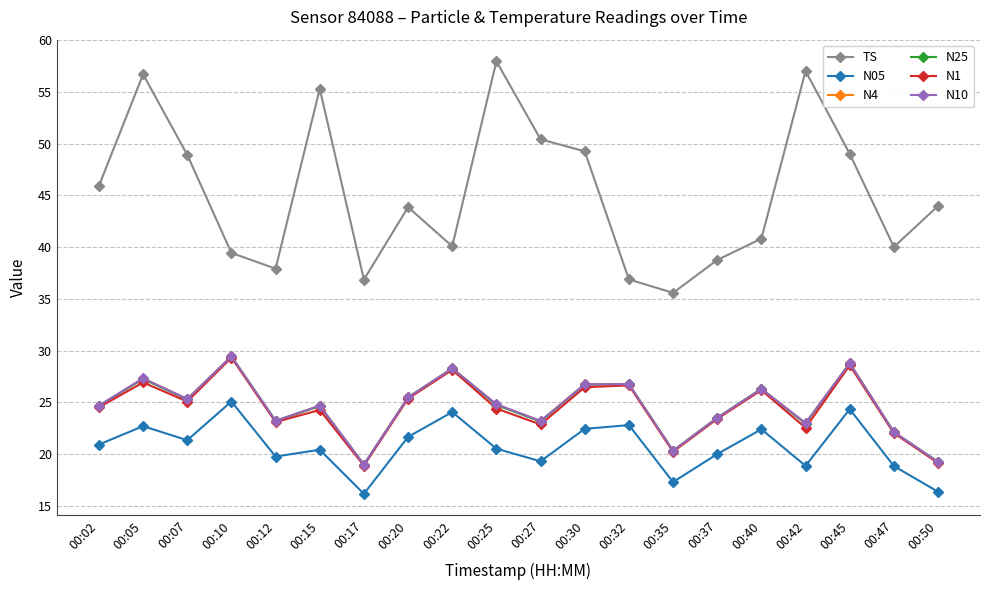

Where does the N1 series first go above 24?

00:02